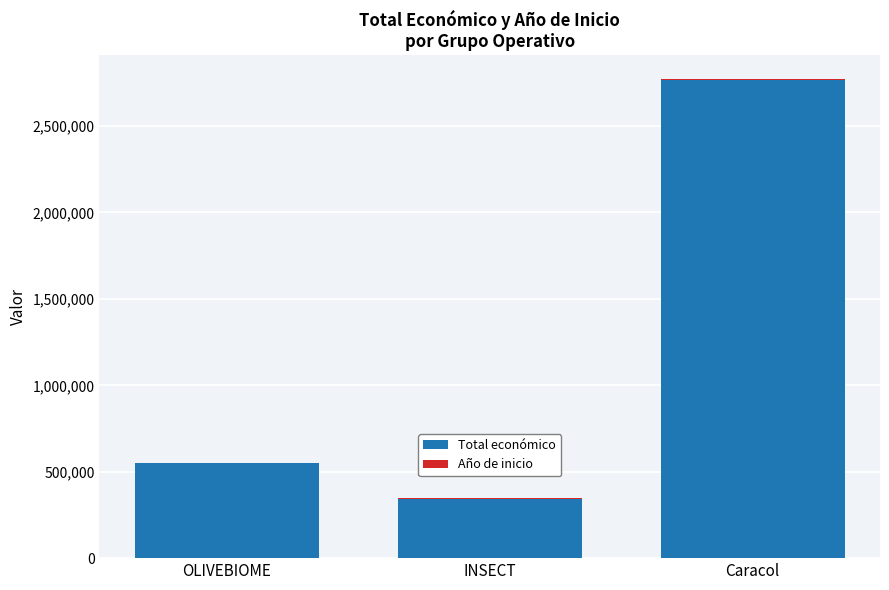

What is the maximum value for Total económico?

2769359